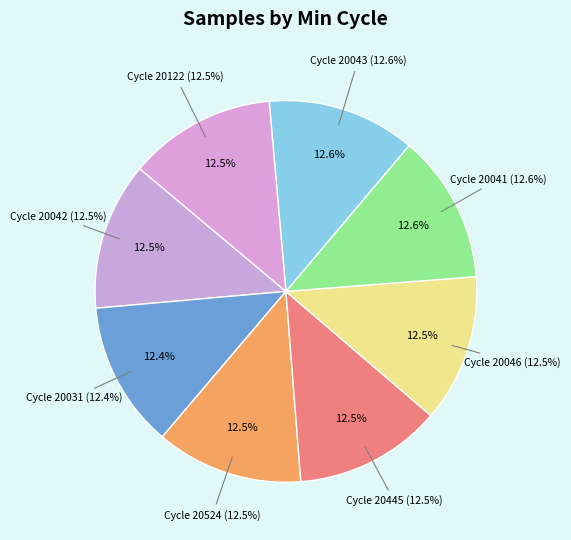

True or false: 29 accounts for 10% of the total.

False